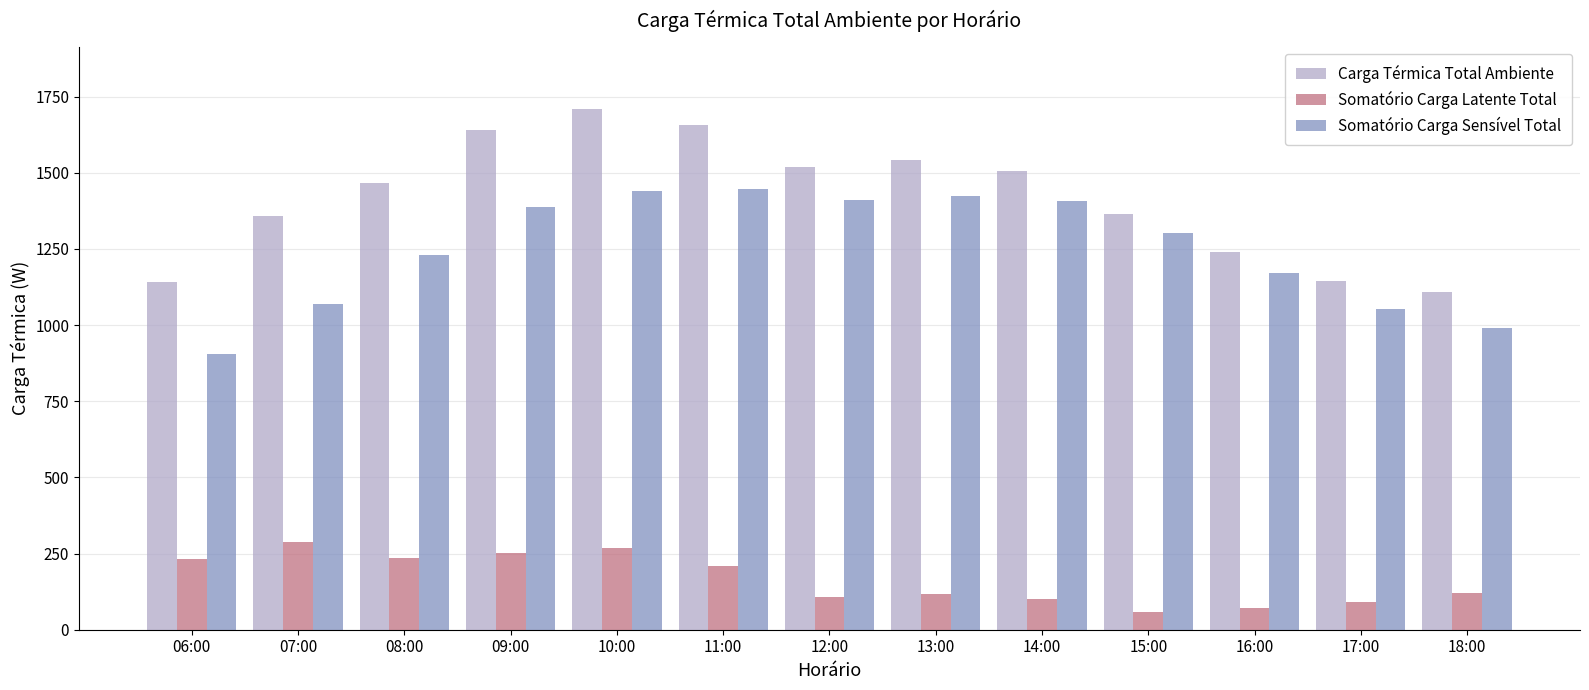

What is the difference between the Somatório Carga Latente Total values at 17:00 and 06:00?

142.9